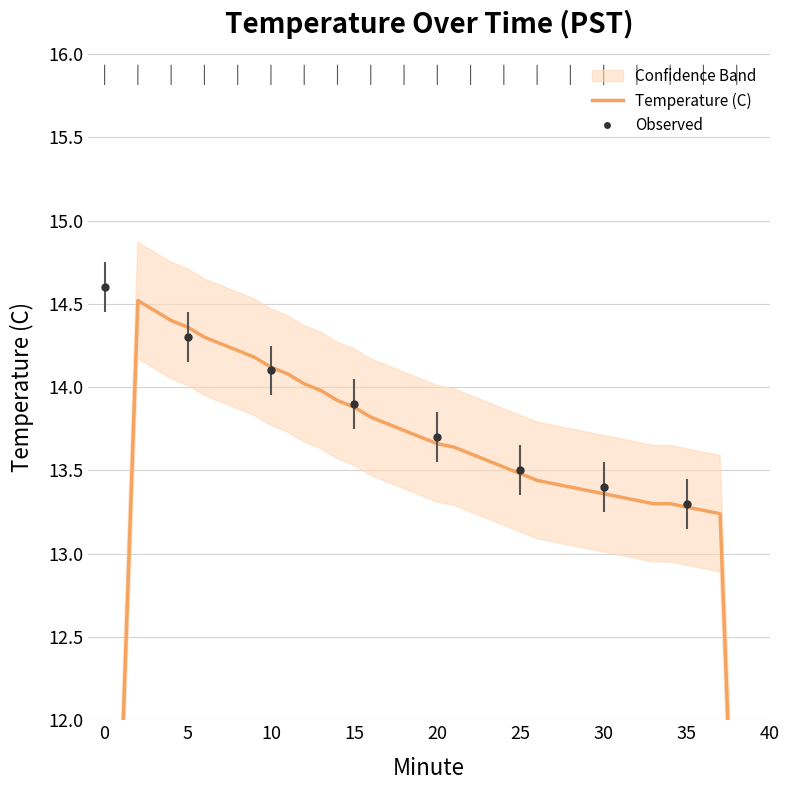

What is the value of the 6th point from the left?

14.4